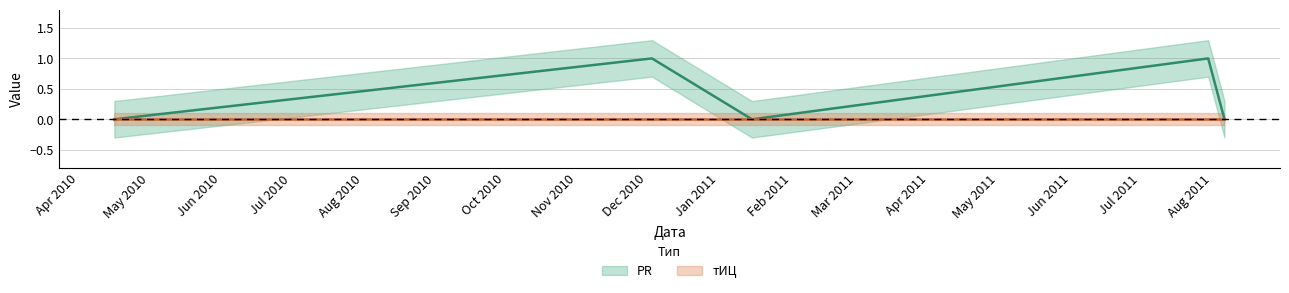

True or false: there are more than 1 points higher than both neighbors.

True